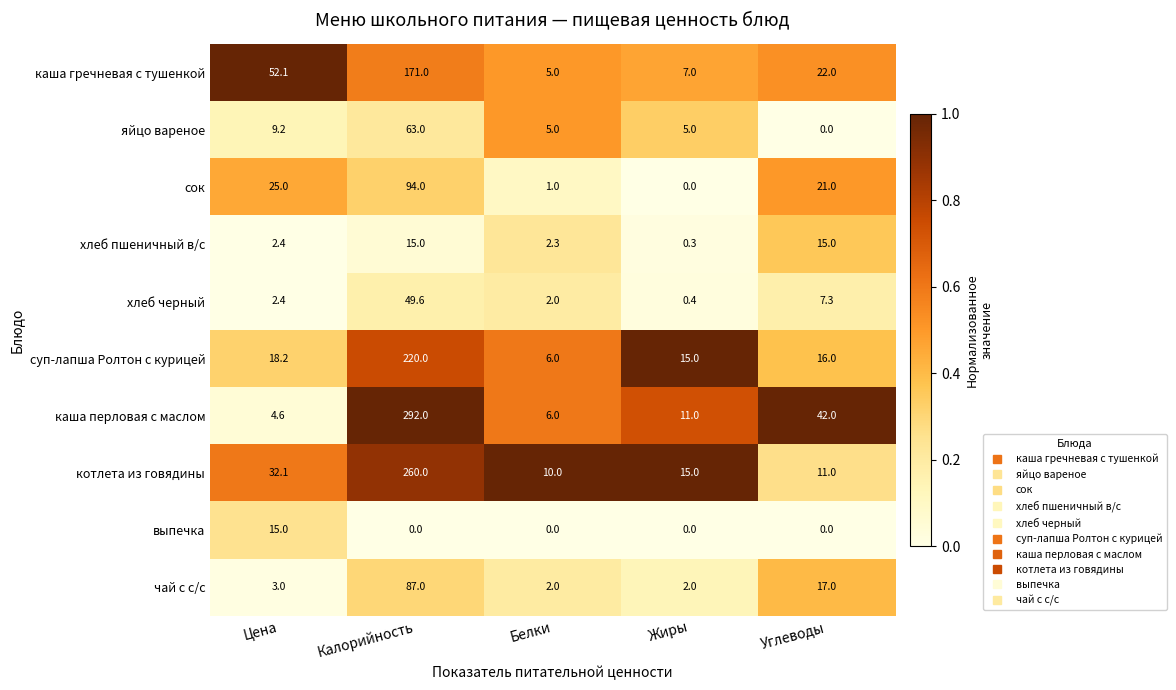

What is the sum of all каша перловая с маслом values?

355.6